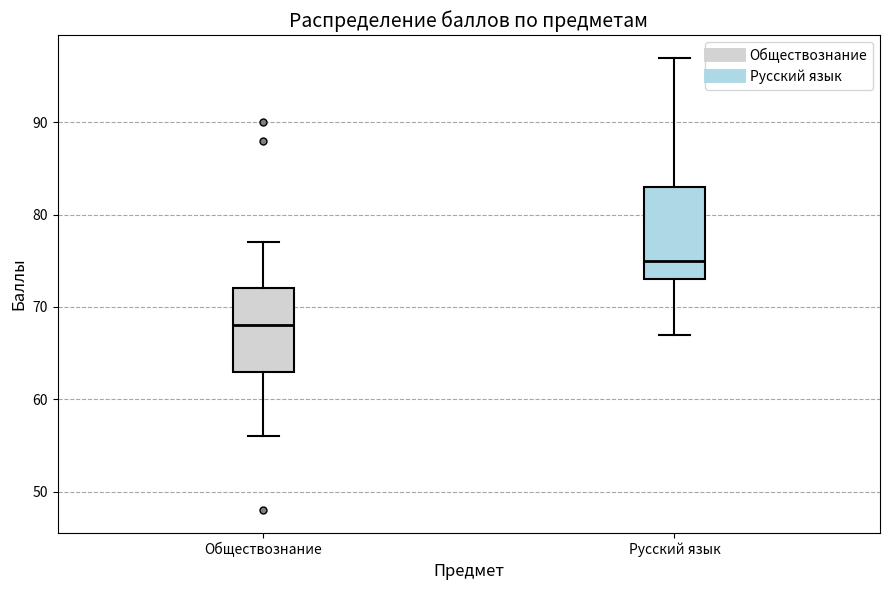

Where does the upper whisker of the box for Обществознание end on the y-axis? The values are not printed on the chart, so give them approximately, as read against the axis.

77